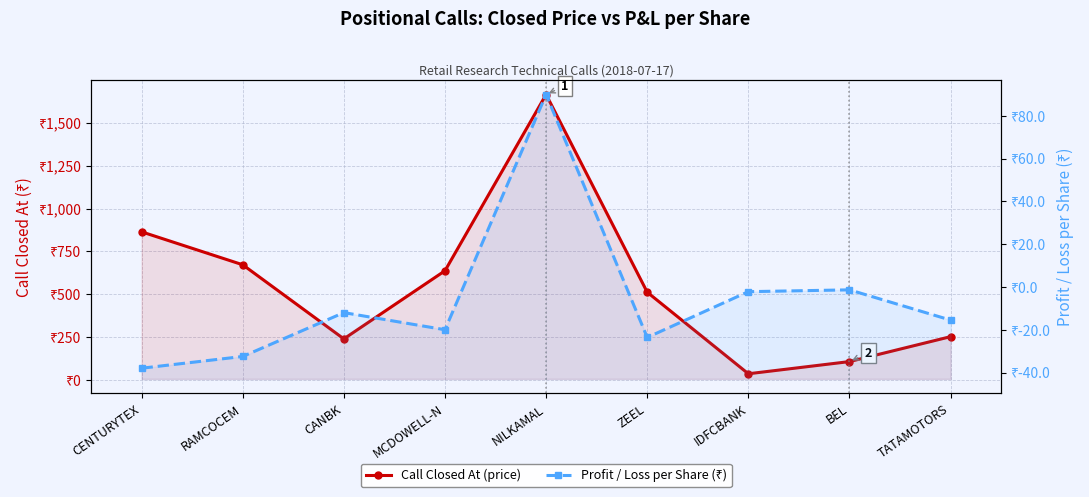

How many values in the Profit / Loss per Share (₹) series exceed -15?

4